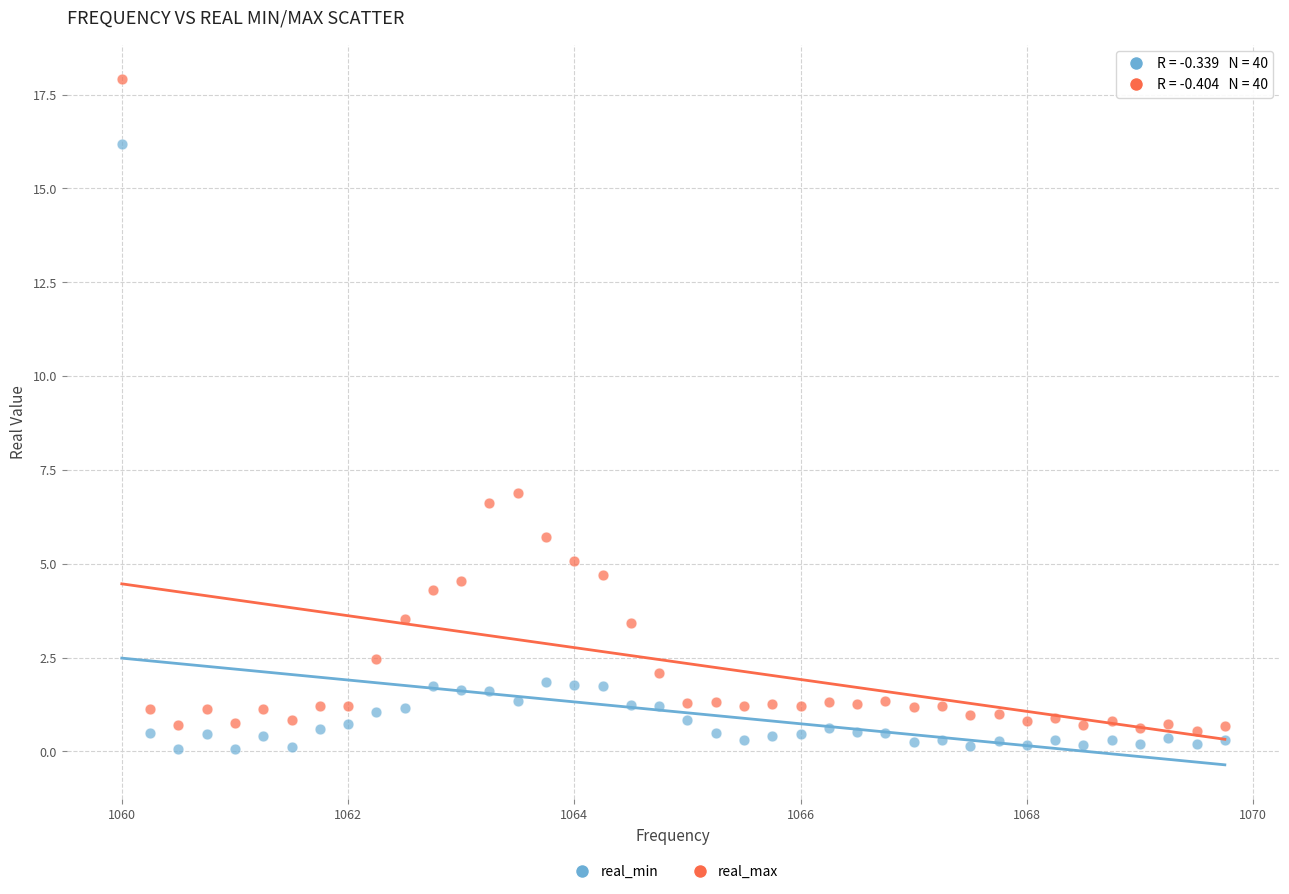

In the real_max series, what Y value is closest to 9?

6.9